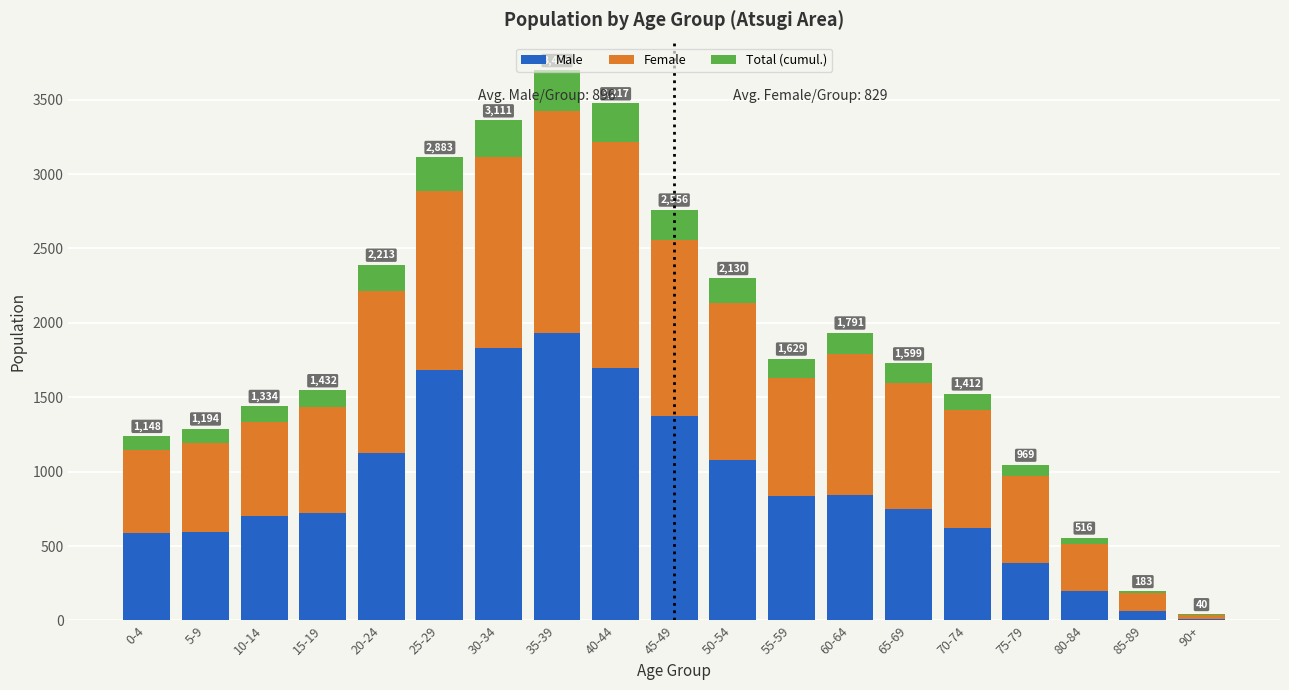

What is the total value across all series at 20-24?

2390.0